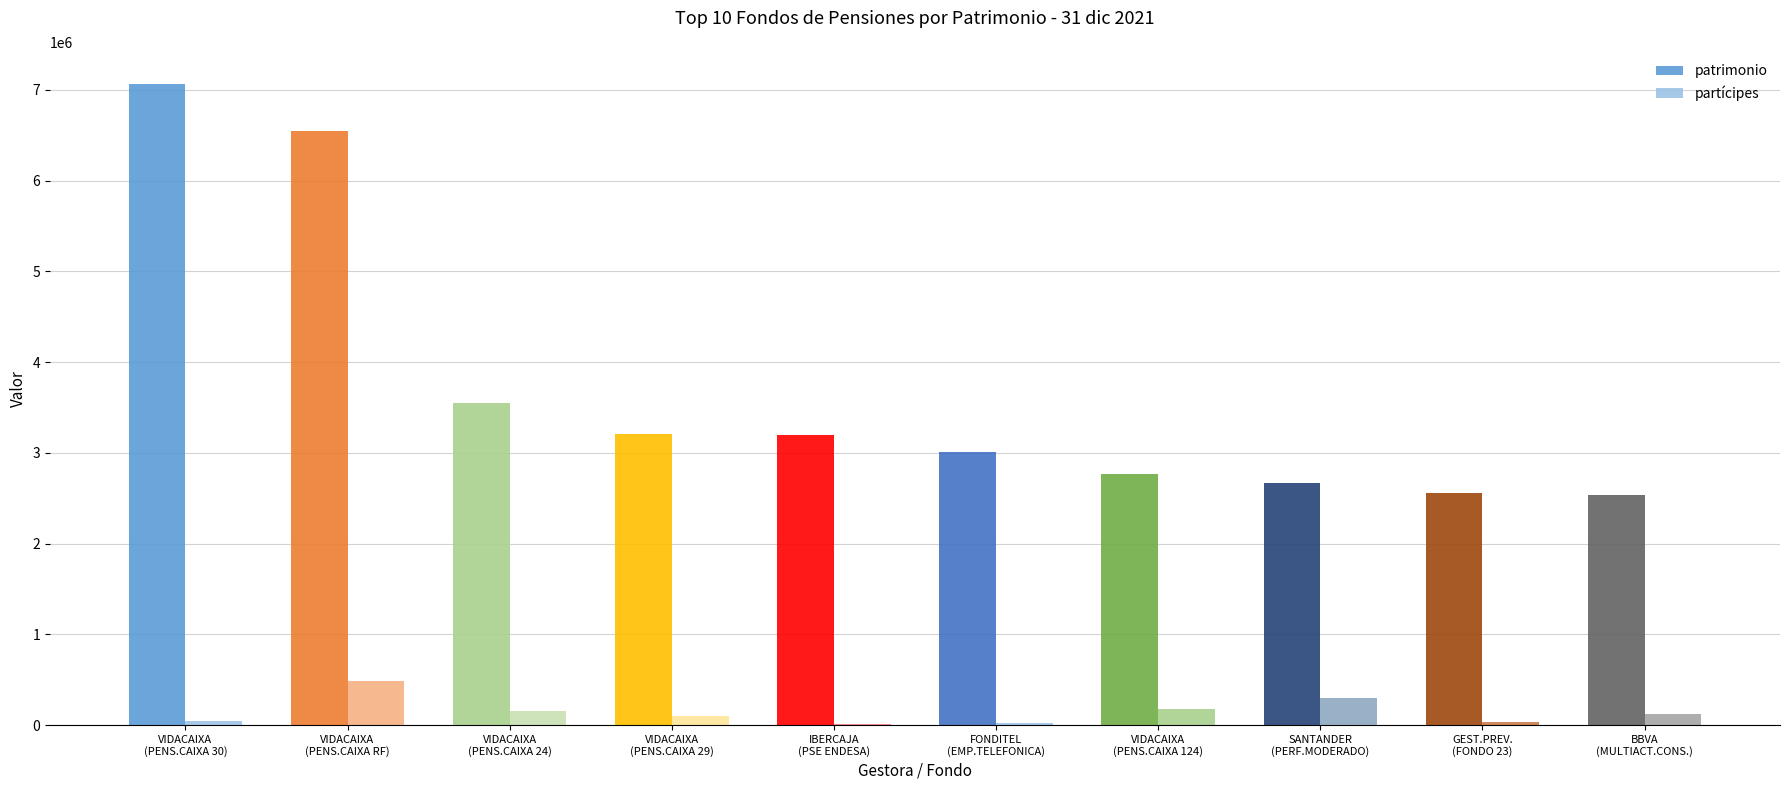

How many series are shown in this chart?

2